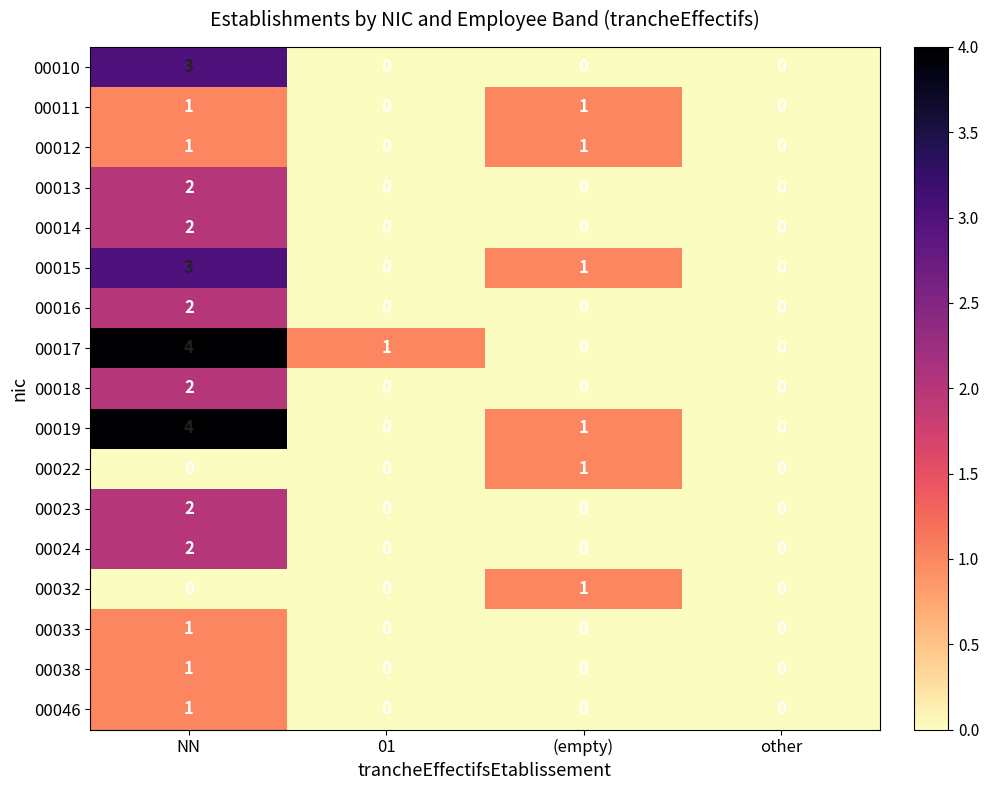

The value of 00014 at (empty) is 0. True or false?

True